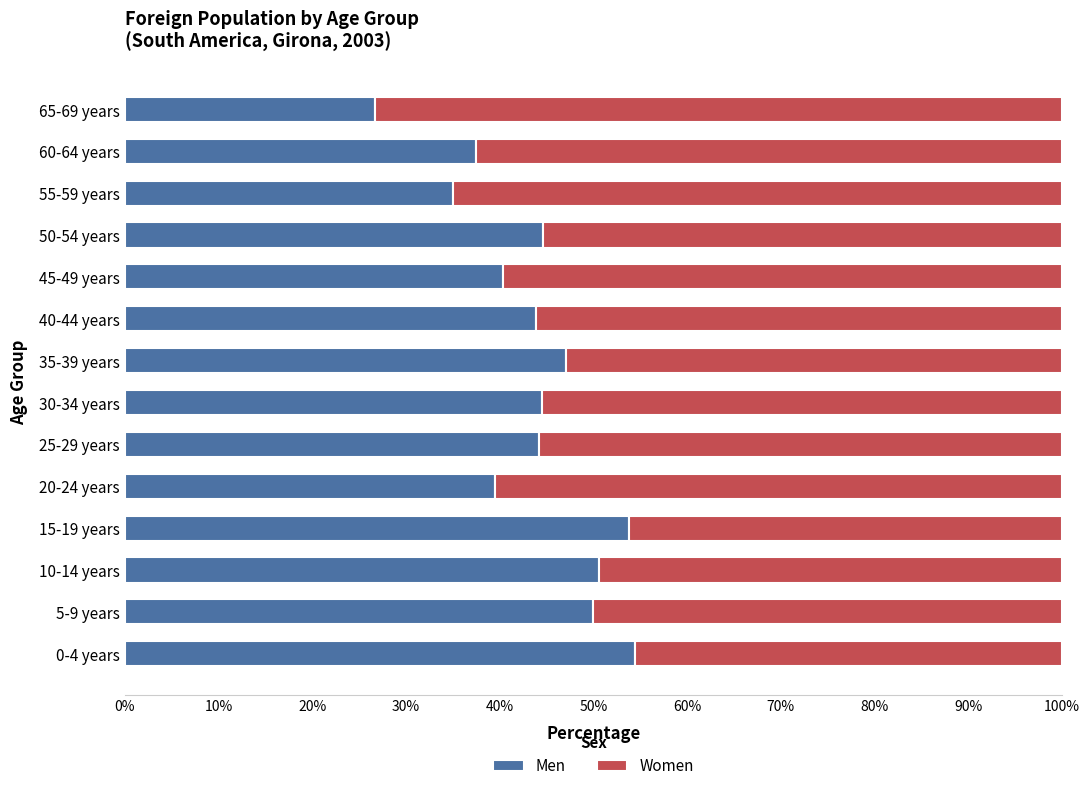

What is the total value across all series at 55-59 years?

100.0